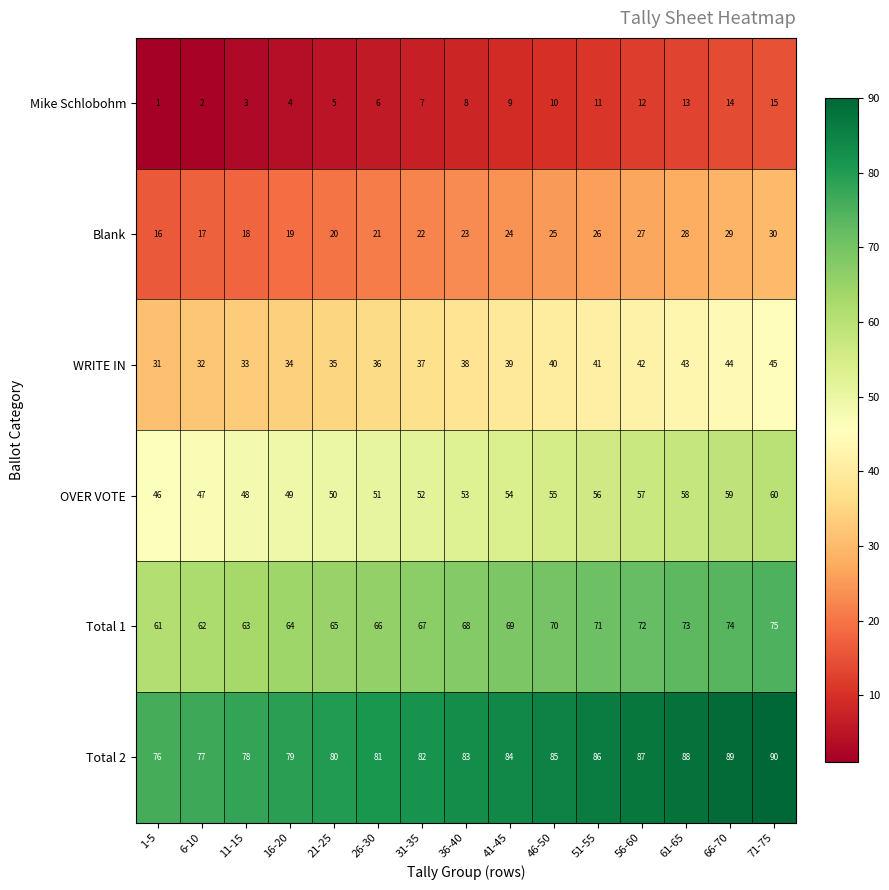

Is it true that Total 1 equals 102 at 6-10?

False